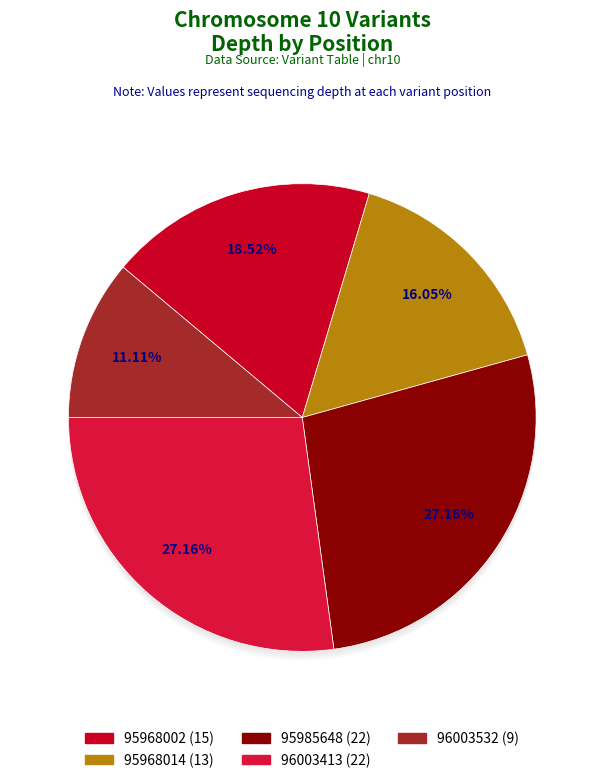

What is the smallest slice in the pie chart?

96003532